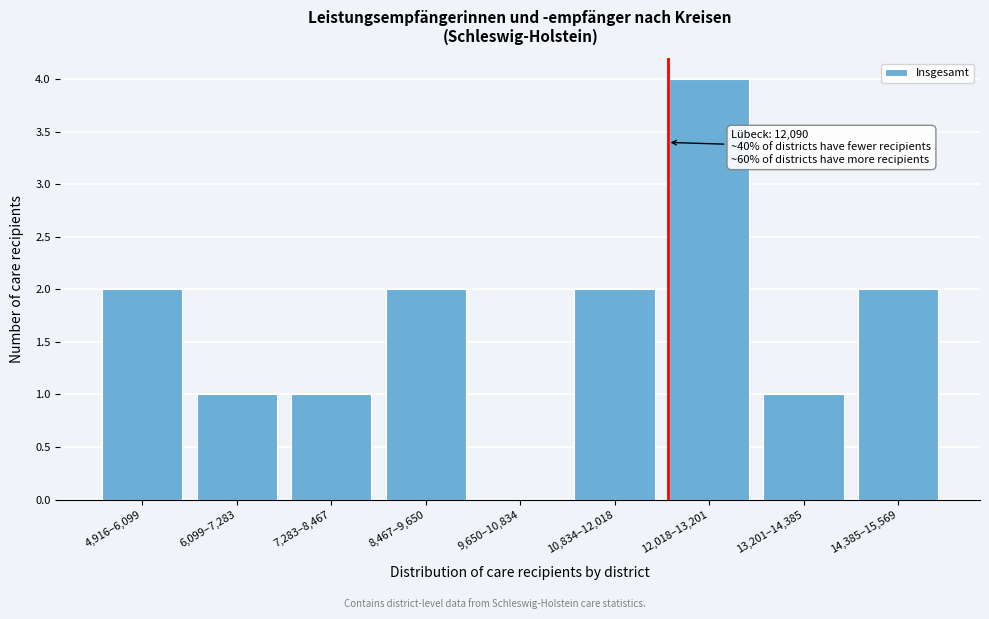

Reading left to right, list all the values displayed in this chart.

4,916–6,099=2	6,099–7,283=1	7,283–8,467=1	8,467–9,650=2	9,650–10,834=0	10,834–12,018=2	12,018–13,201=4	13,201–14,385=1	14,385–15,569=2